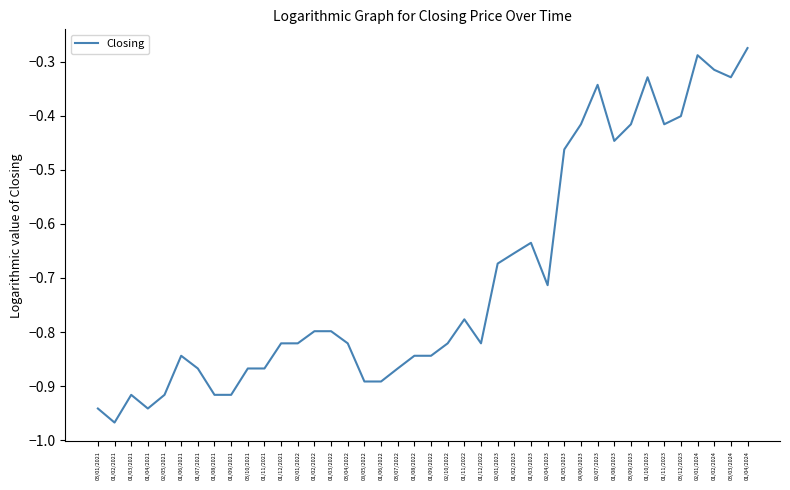

Which category has the lowest value across all series?

01/02/2021